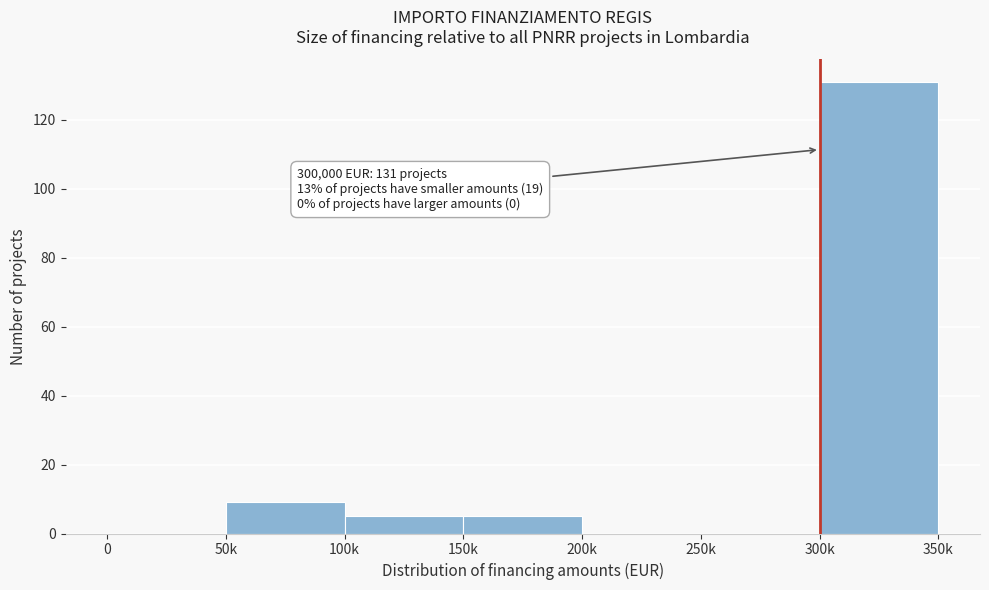

Reading left to right, transcribe all the data shown in this chart.

0=0	50k=9	100k=5	150k=5	200k=0	250k=0	300k=131